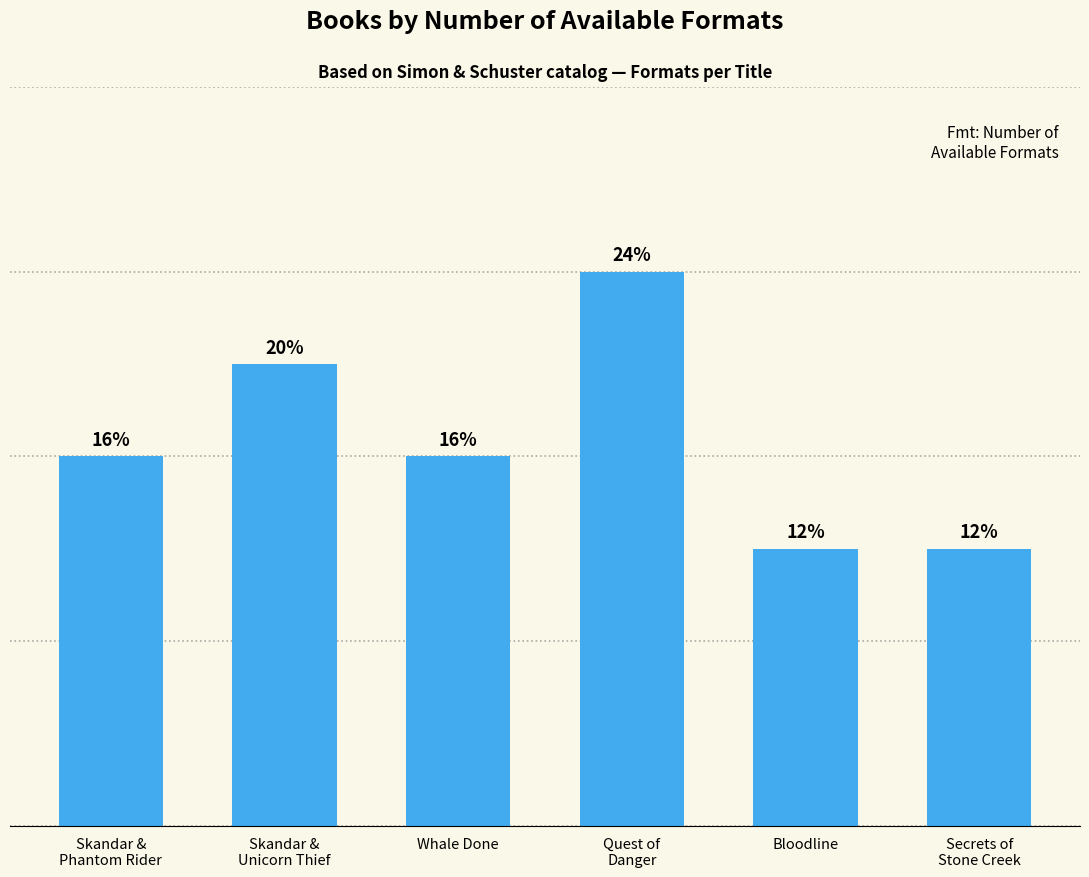

Are the bars horizontal?

No